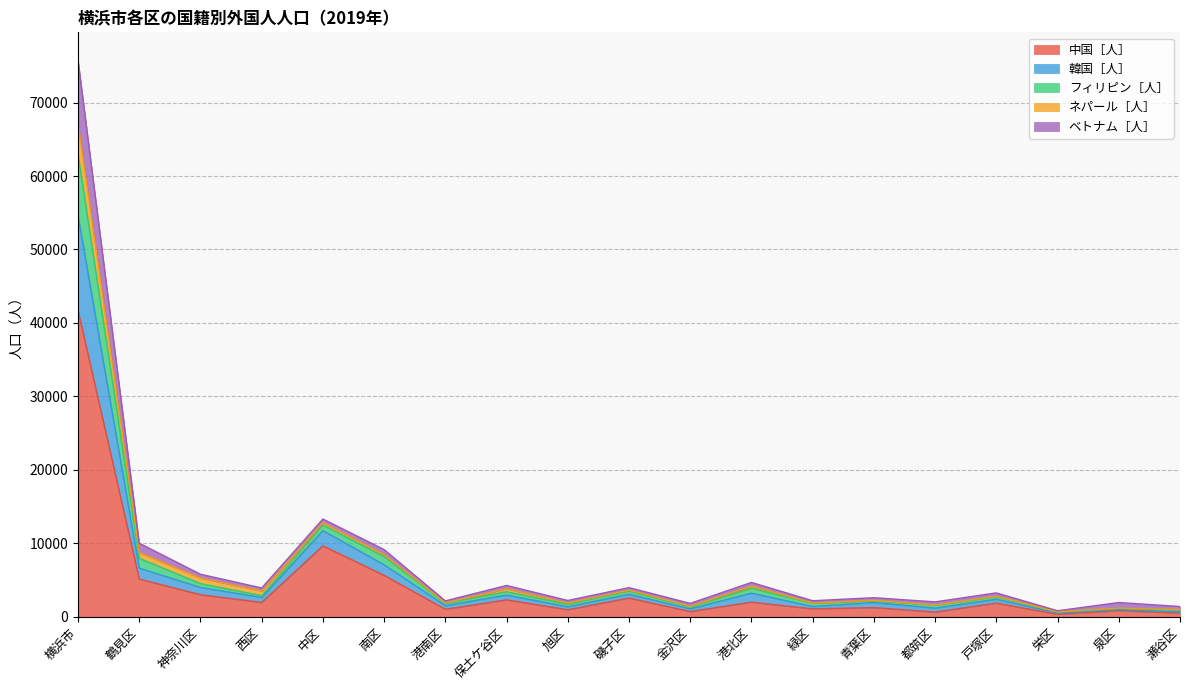

What is the average value of the 中国［人］ series?

4390